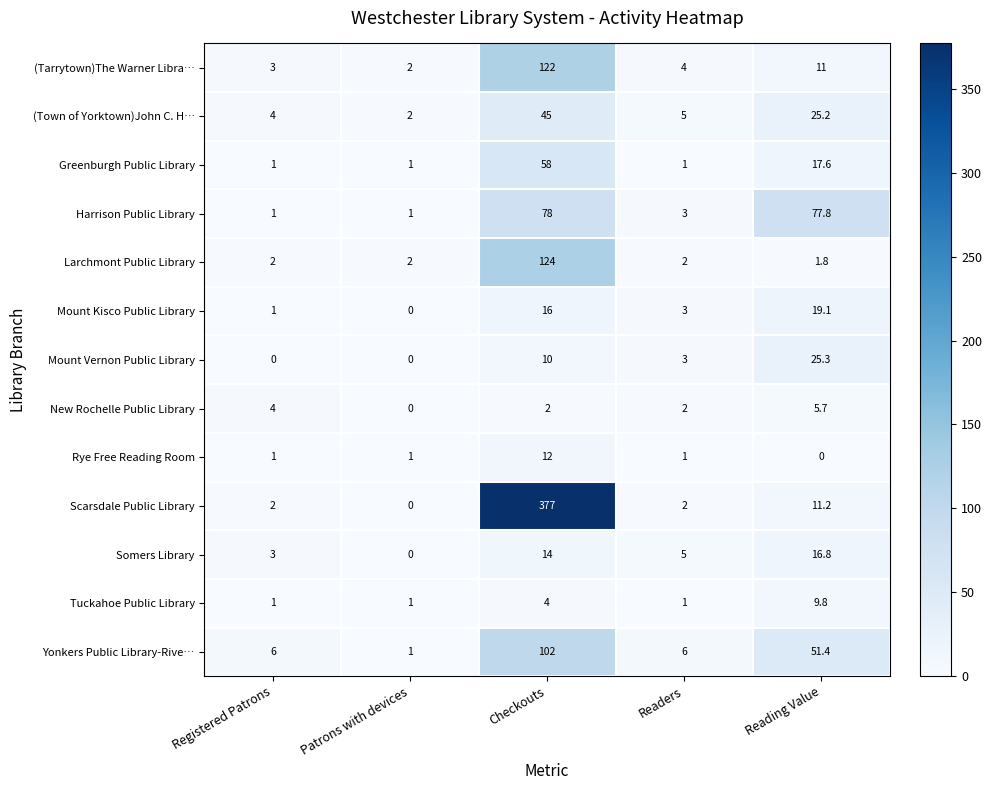

At which category is the sum across all series the highest?

Checkouts